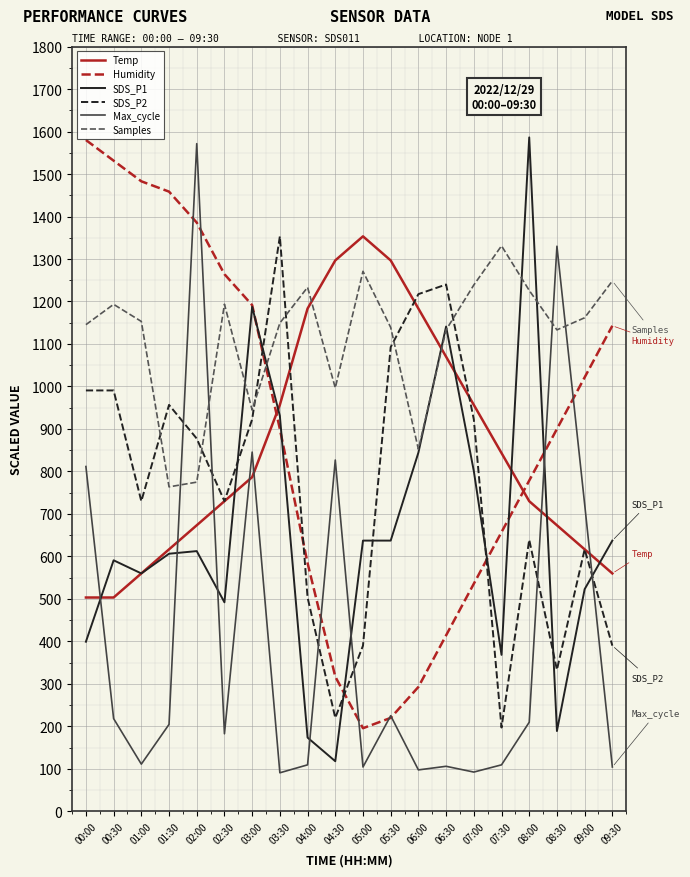

What is the difference between the maximum and minimum values in the Humidity series?

1384.3